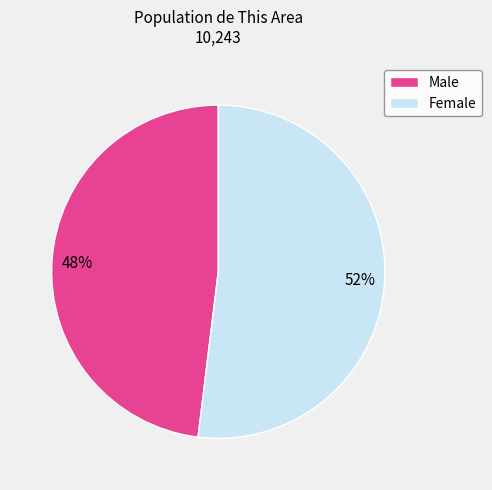

Is the sum of Female and Male greater than half?

Yes